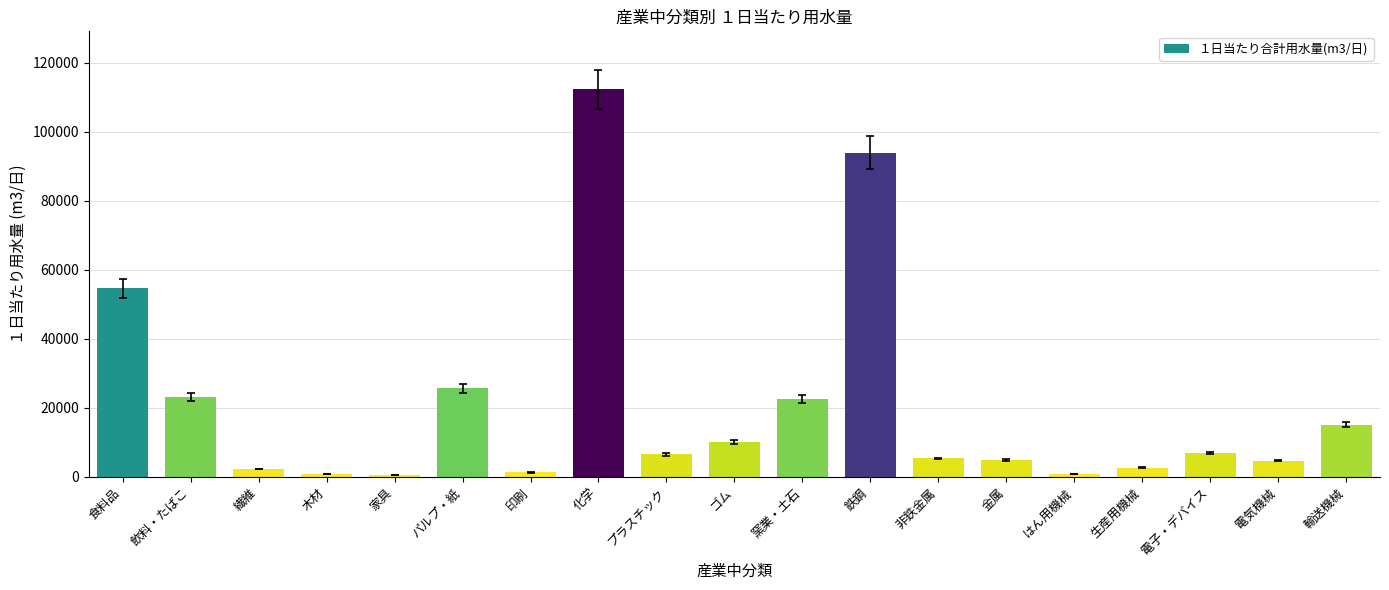

True or false: the data shows 12064 at 電子・デバイス.

False